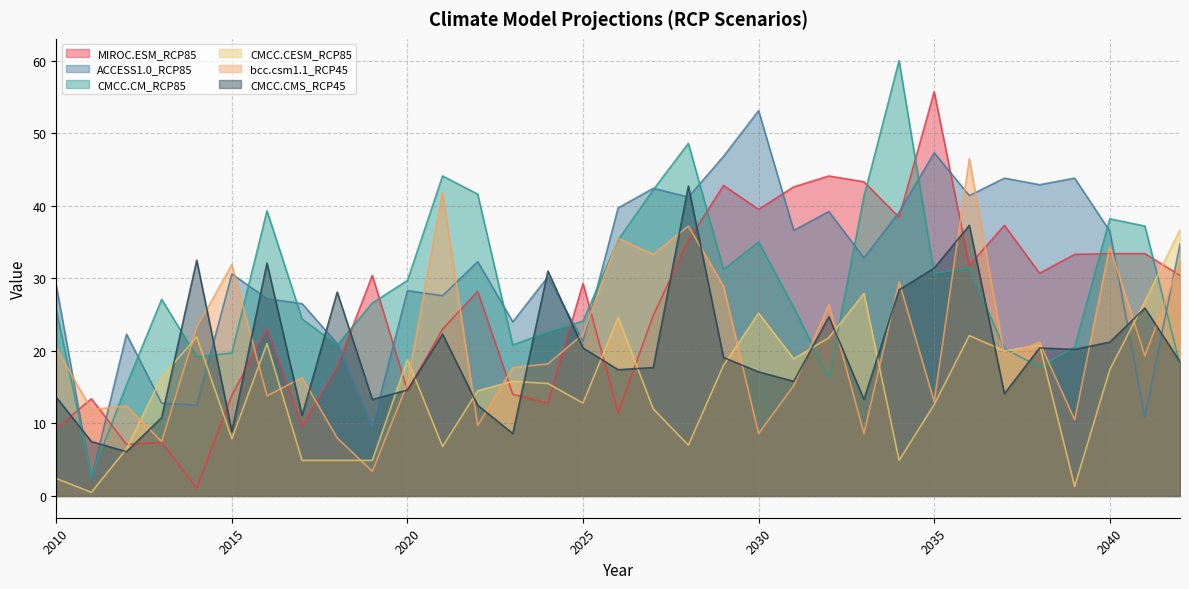

Is it true that CMCC.CMS_RCP45 equals 67.7 at 2028?

False